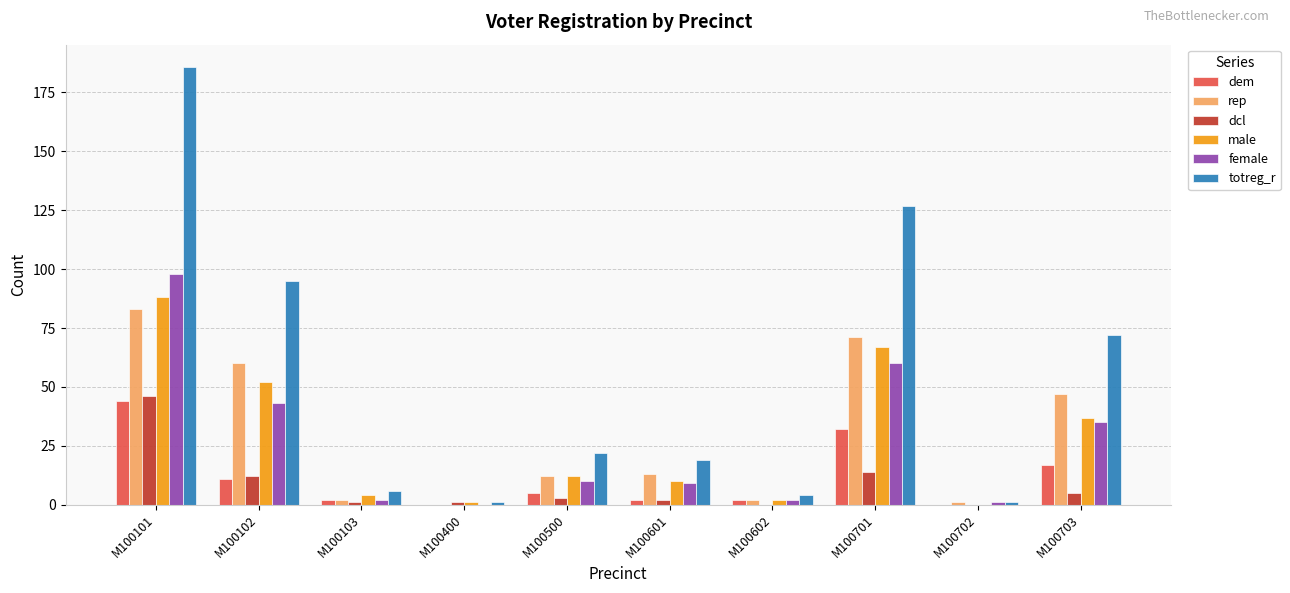

How many groups of bars are there?

10